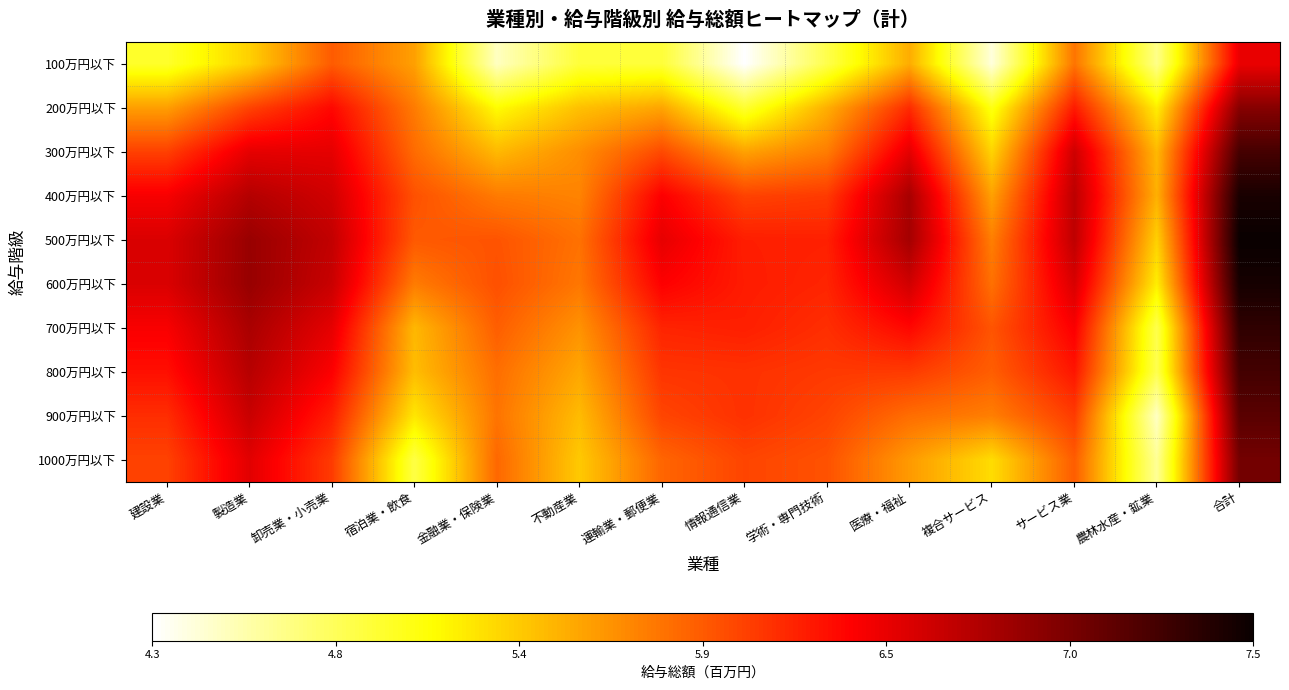

At which category is the sum across all series the highest?

合計